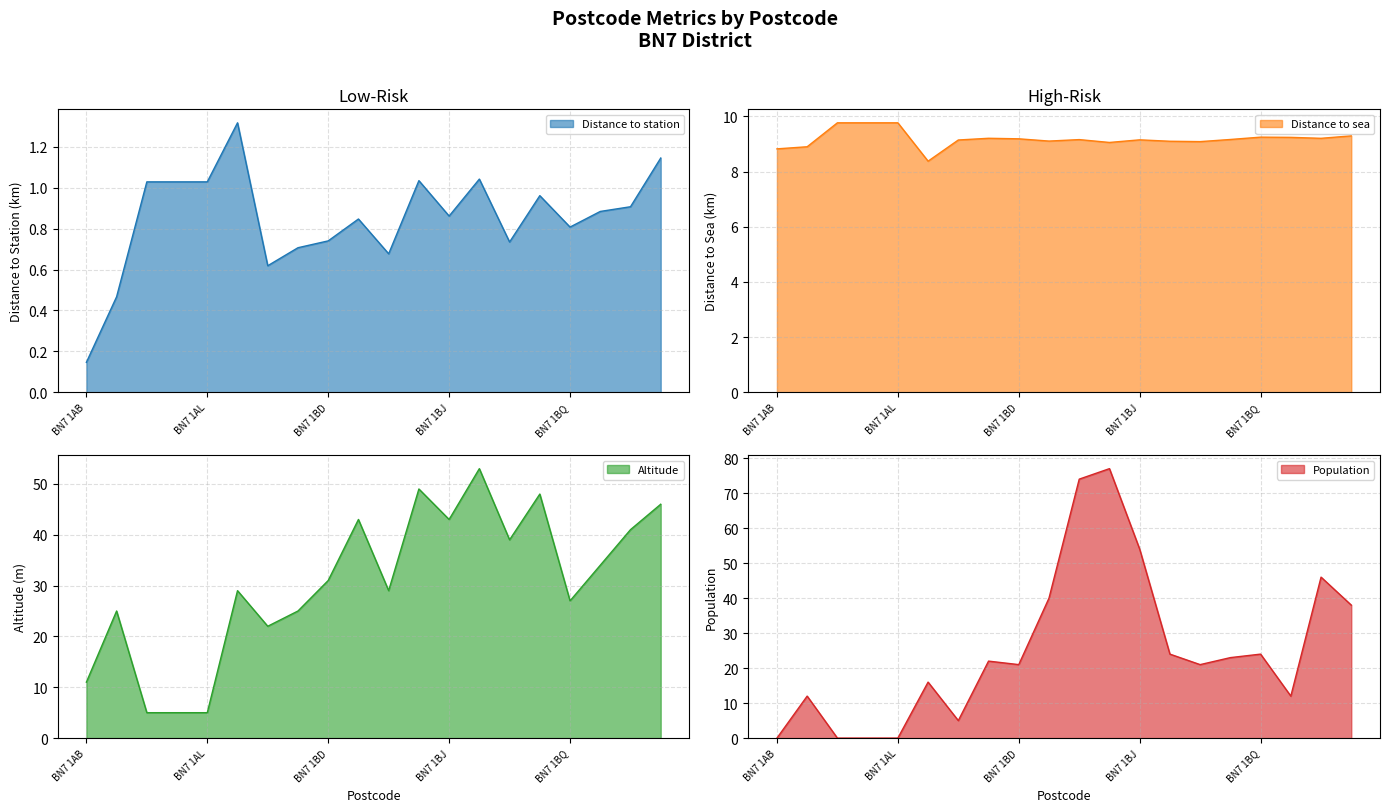

At which category is the sum across all series the highest?

BN7 1BH